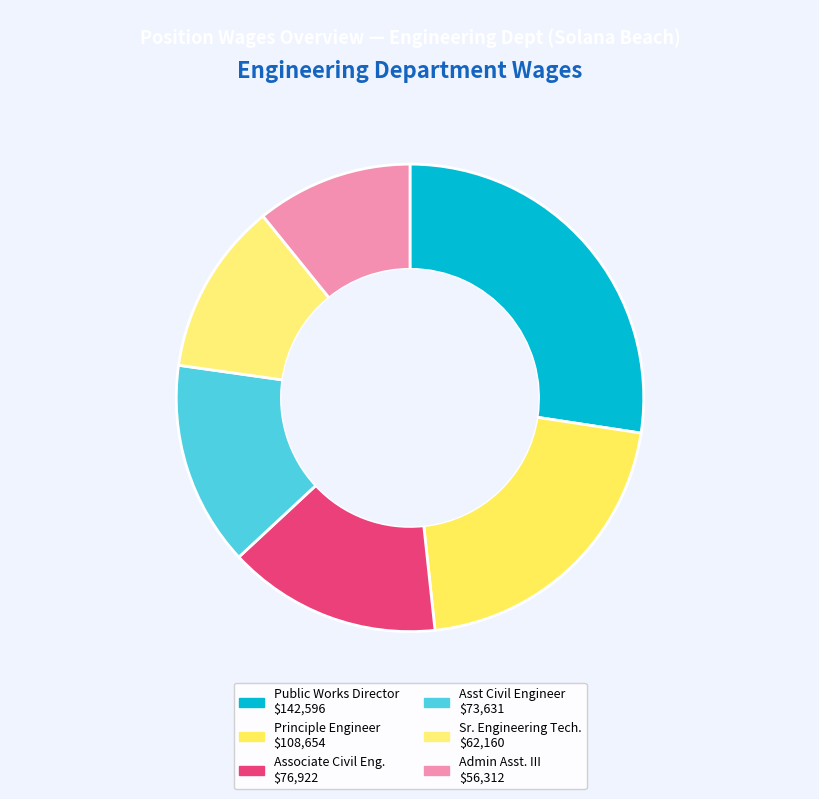

Rank the categories by value from lowest to highest.

Admin Asst. III, Sr. Engineering Tech., Asst Civil Engineer, Associate Civil Eng., Principle Engineer, Public Works Director